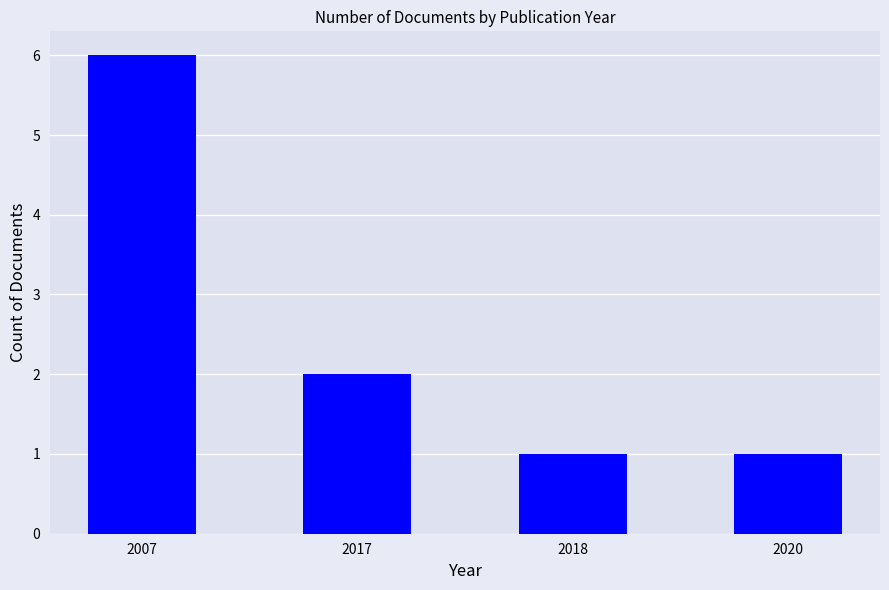

Reading right to left, what are all the values shown in this chart?

1	1	2	6